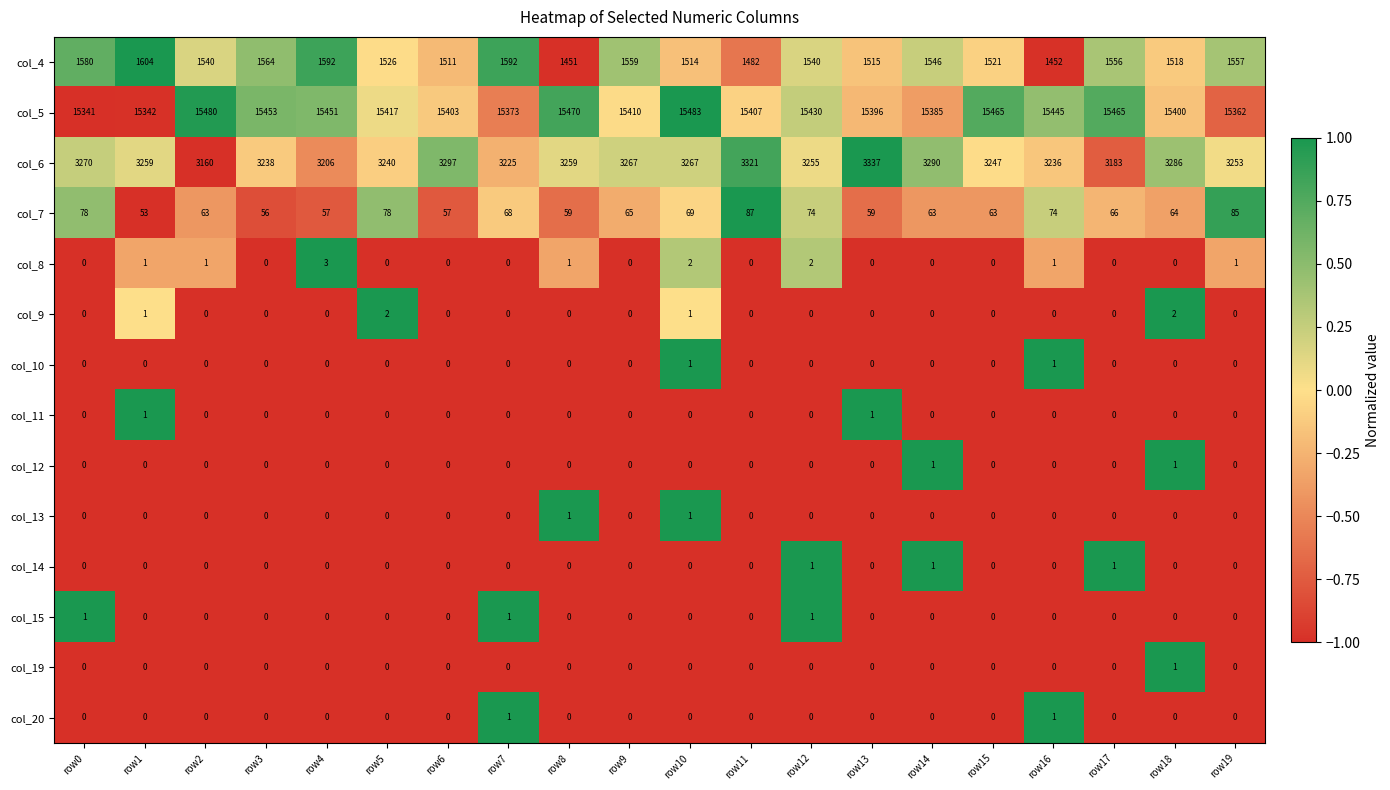

At which label does col_6 first exceed 3259?

row0